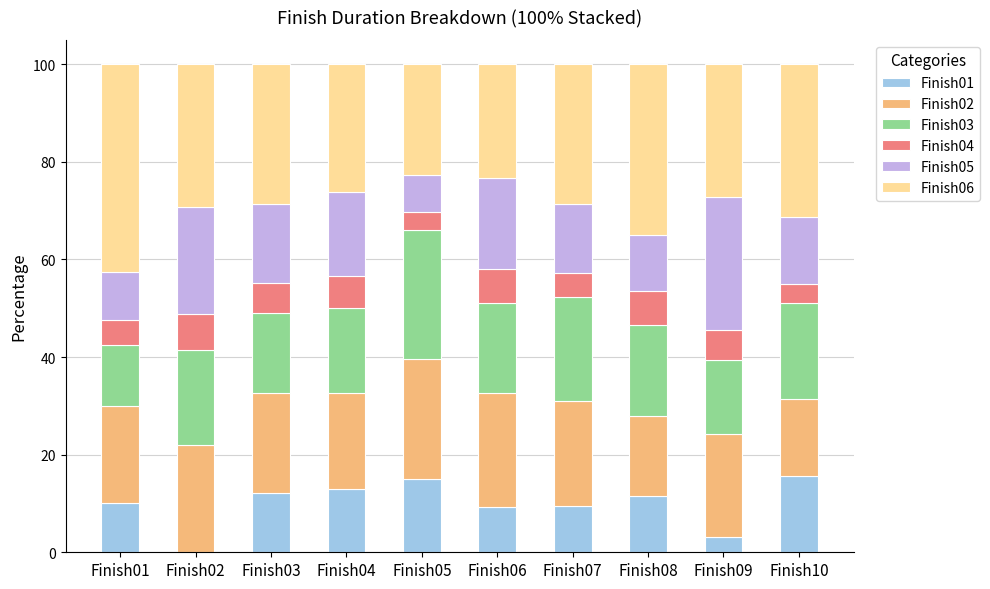

What is the sum of all Finish01 values?

99.6